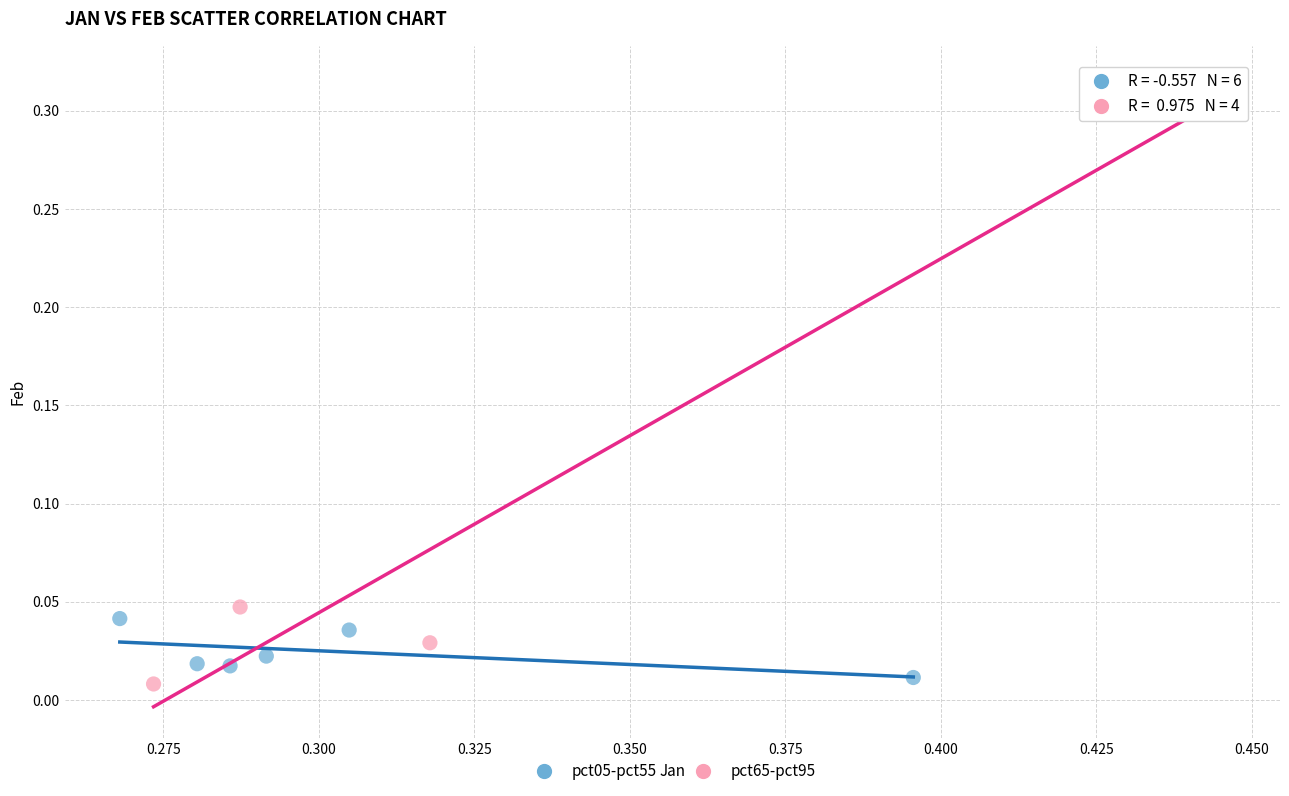

Which series reaches the maximum Y coordinate?

pct65-pct95